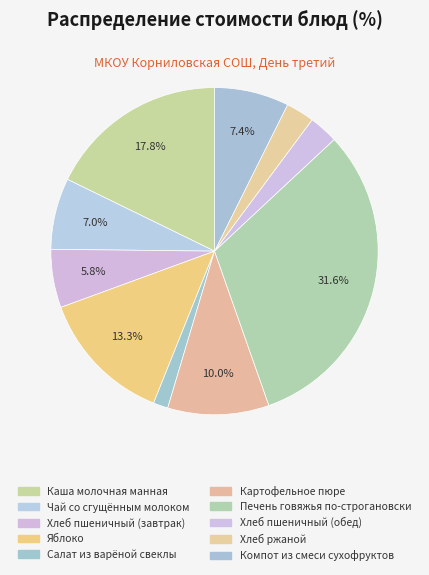

How many segments does this pie chart have?

10